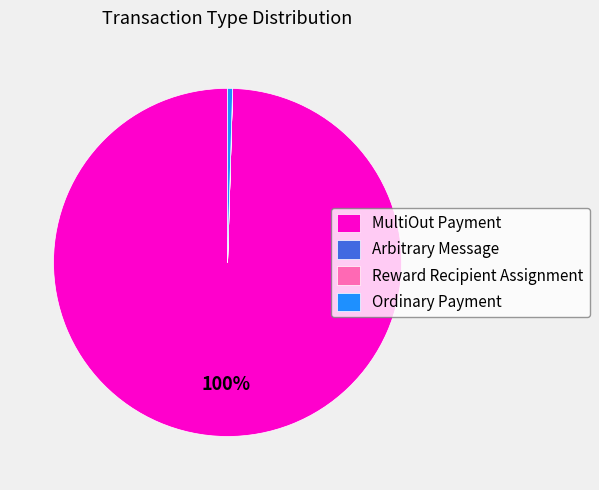

The MultiOut Payment slice represents 89% of the pie. True or false?

False